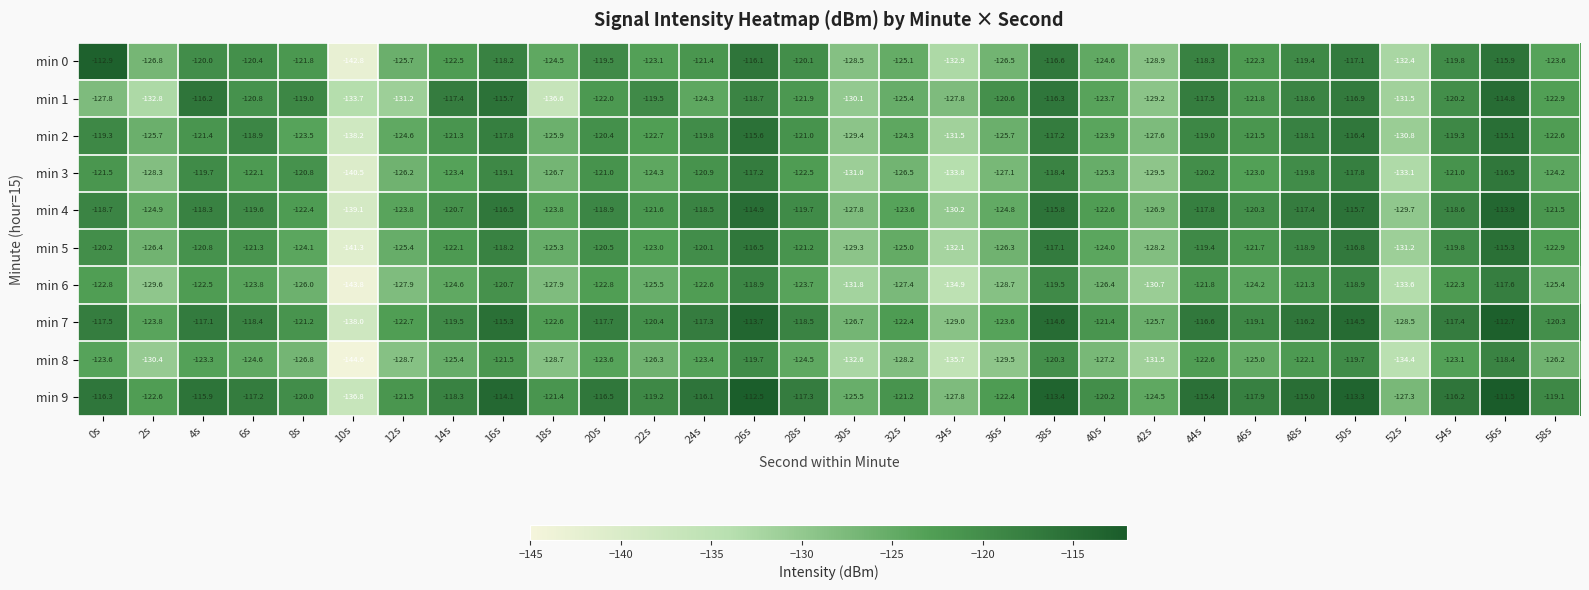

Where does the min 1 series first go above -121?

4s